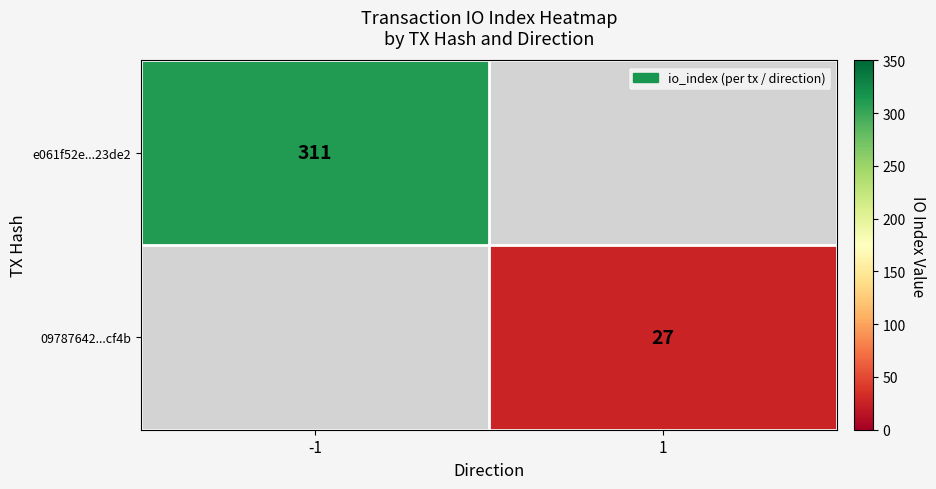

Is the value of 09787642...cf4b at 1 greater than the value of e061f52e...23de2 at -1?

No